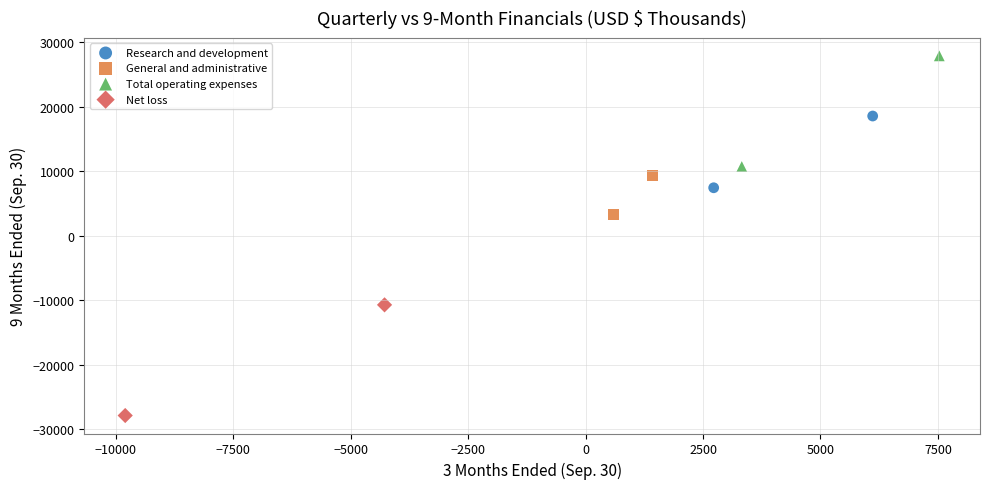

What are all the series names shown in the legend?

Research and development, General and administrative, Total operating expenses, Net loss